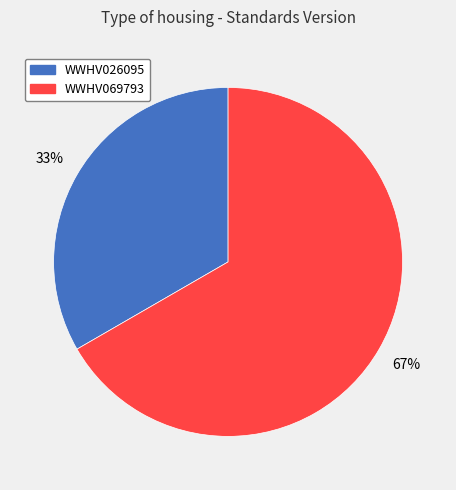

Which category has the smallest portion of the pie?

WWHV026095